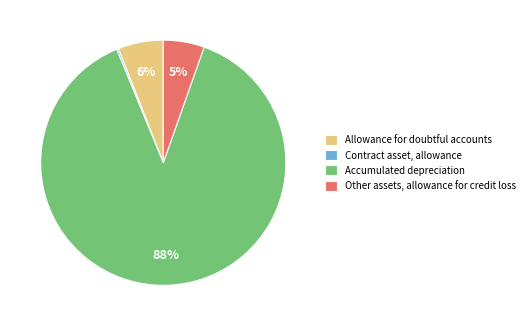

Does any single category account for the majority?

Yes